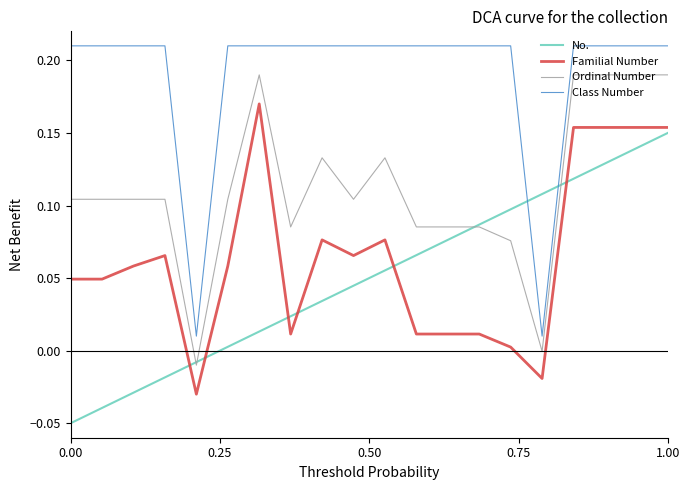

List the series in order of their peak value, lowest first.

No., Familial Number, Ordinal Number, Class Number